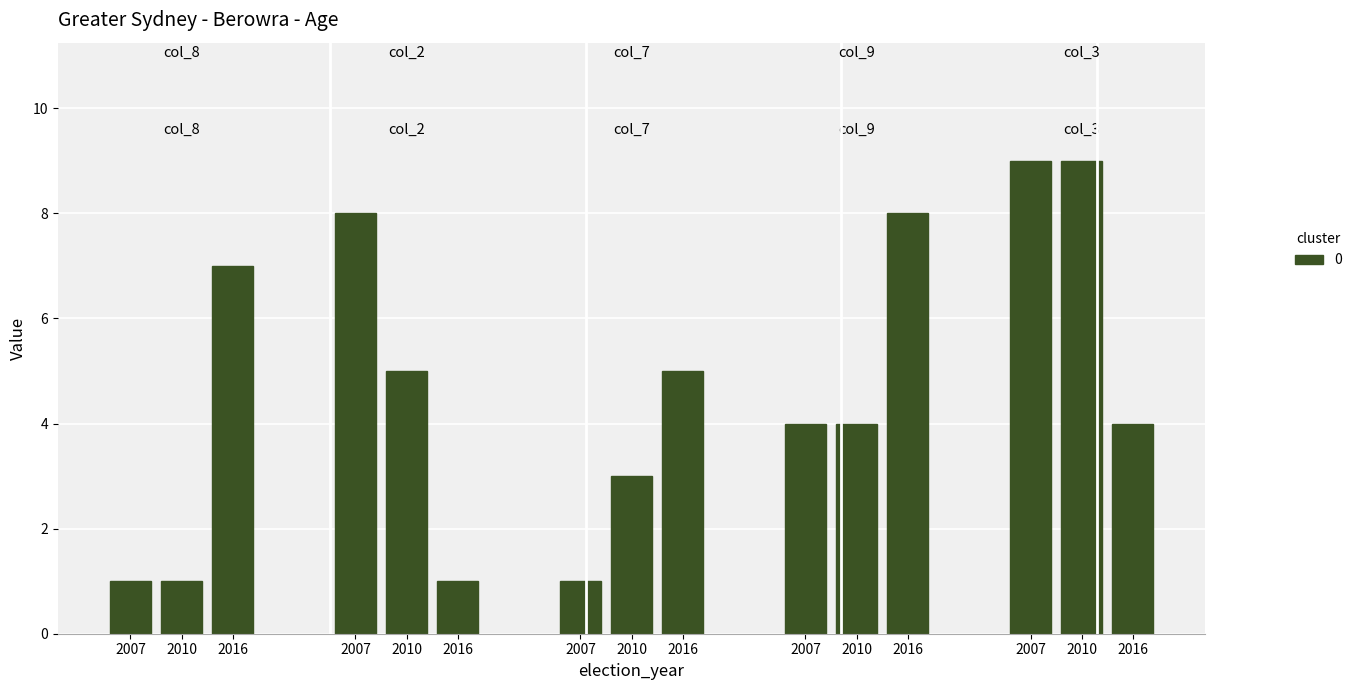

The value of col_2 at 0 is 8. True or false?

True